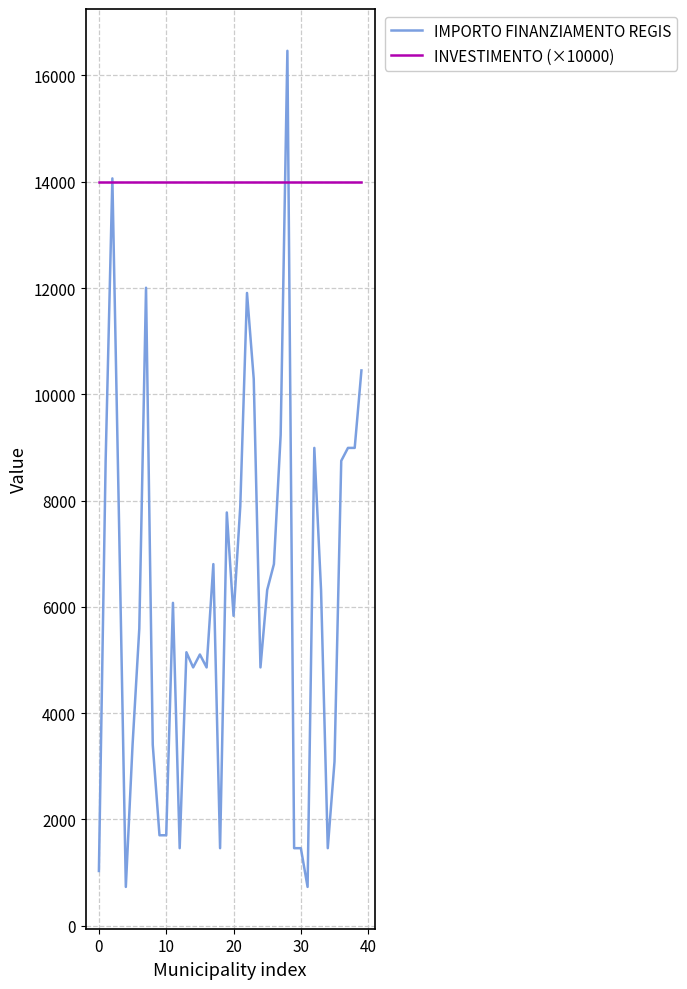

How many lines are shown in the chart?

2